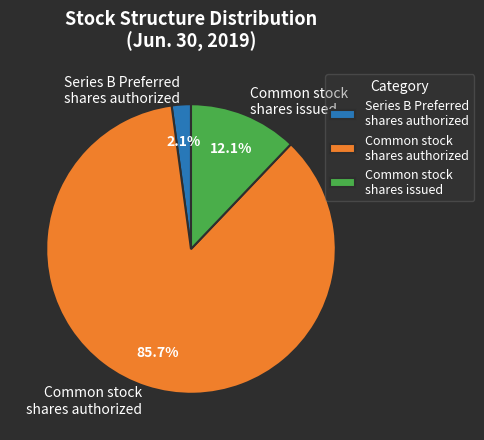

Combined, do Common stock shares issued and Common stock shares authorized account for over 50%?

Yes